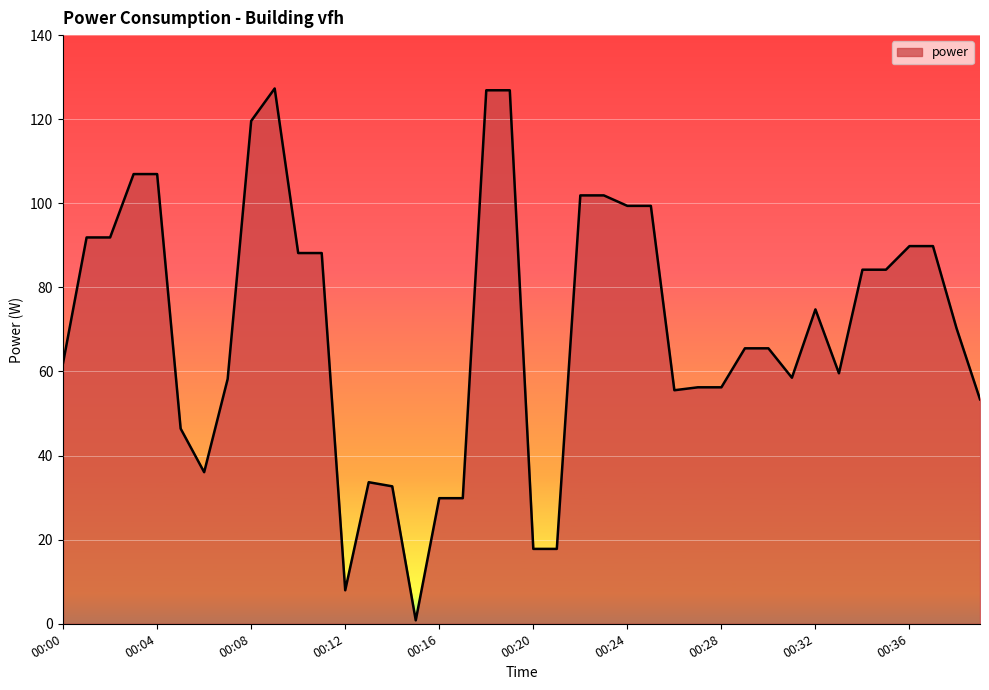

What is the maximum value shown in the chart?

127.3